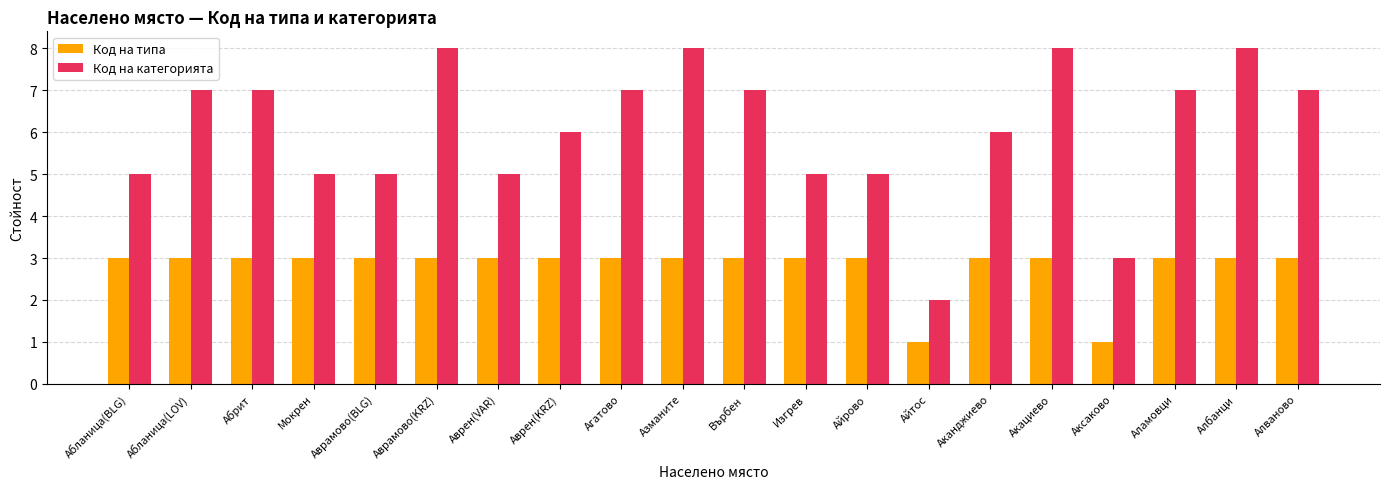

How many bars are there in each group?

2